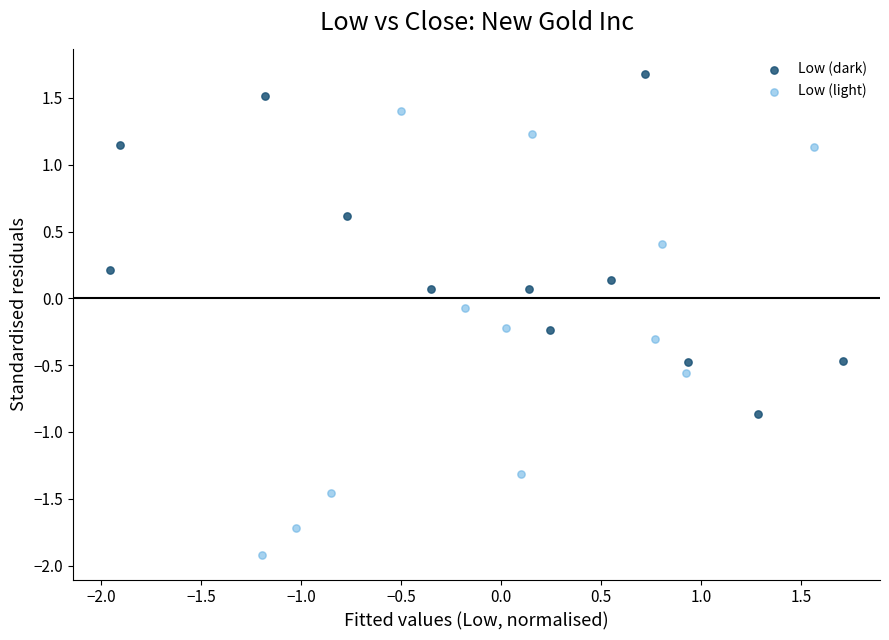

Which series reaches the maximum Y coordinate?

Low (dark)